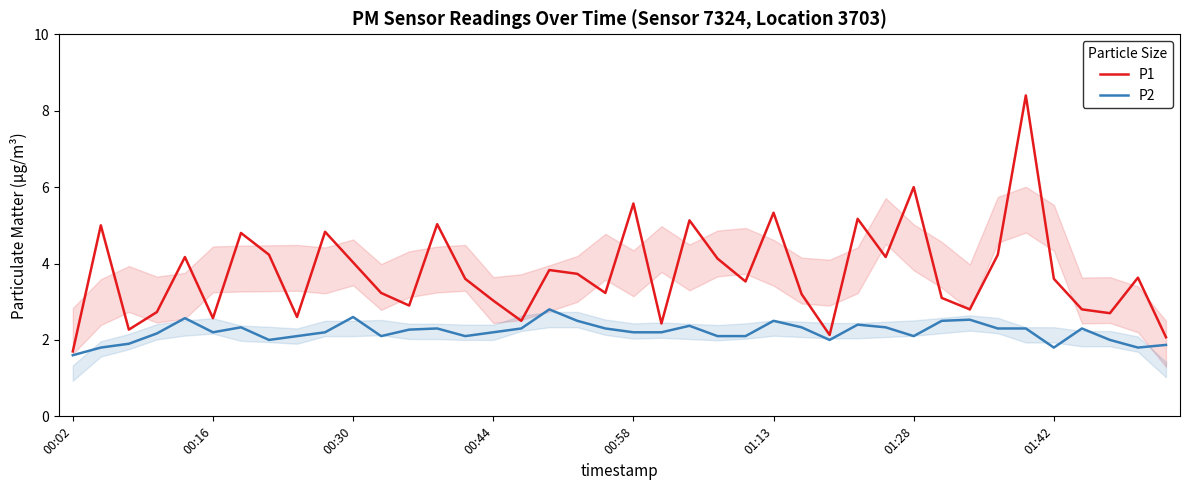

What is the difference between the maximum and minimum values in the P2 series?

1.2